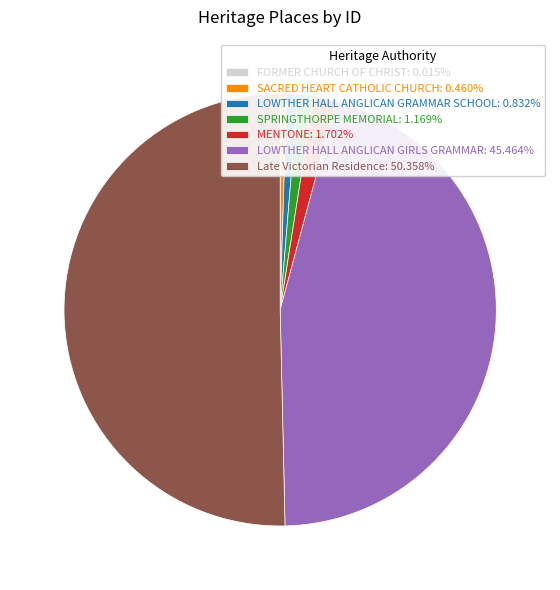

Approximately how many times larger is the value at LOWTHER HALL ANGLICAN GIRLS GRAMMAR: 45.464% compared to SACRED HEART CATHOLIC CHURCH: 0.460%?

98.7